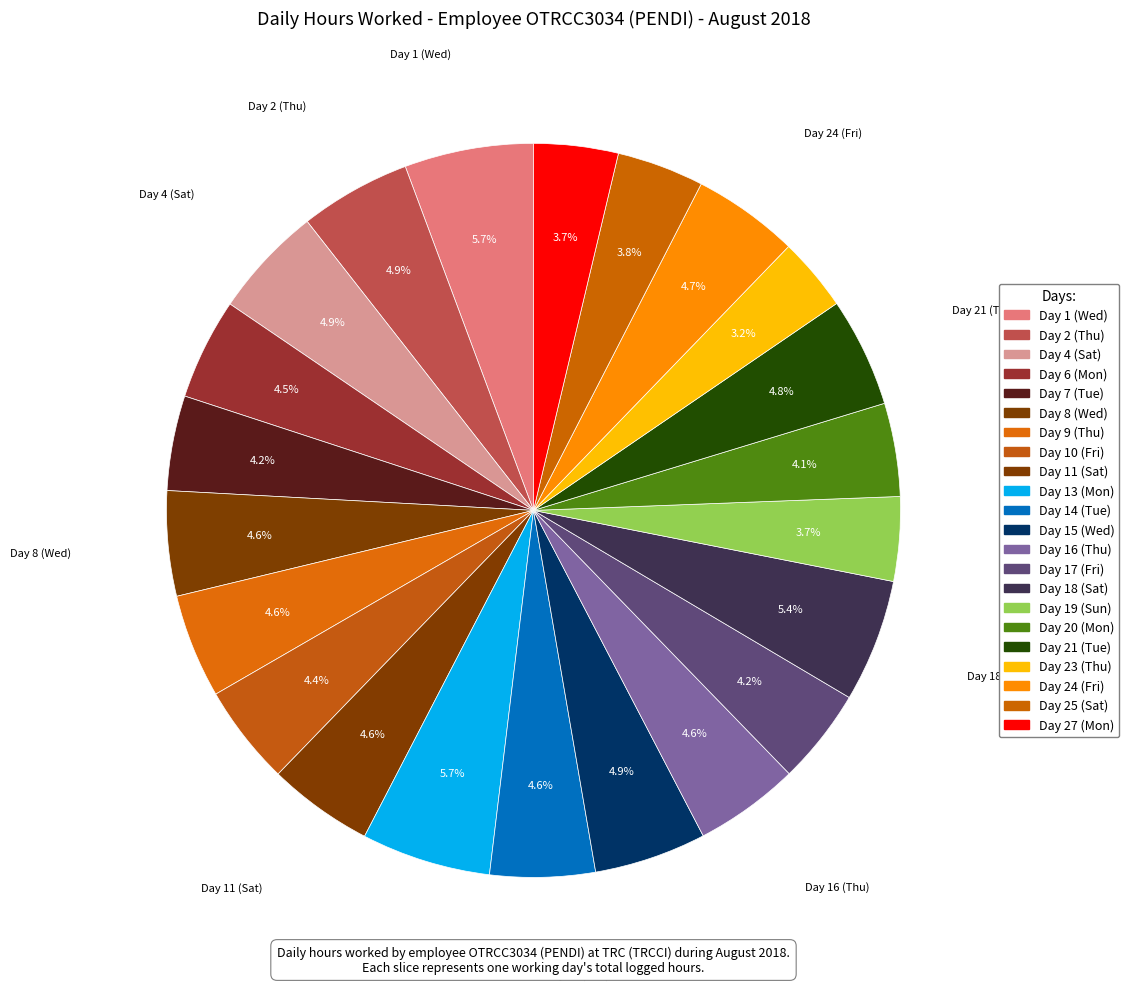

What percentage is the Day 11 (Sat) slice, to the nearest percent?

5%